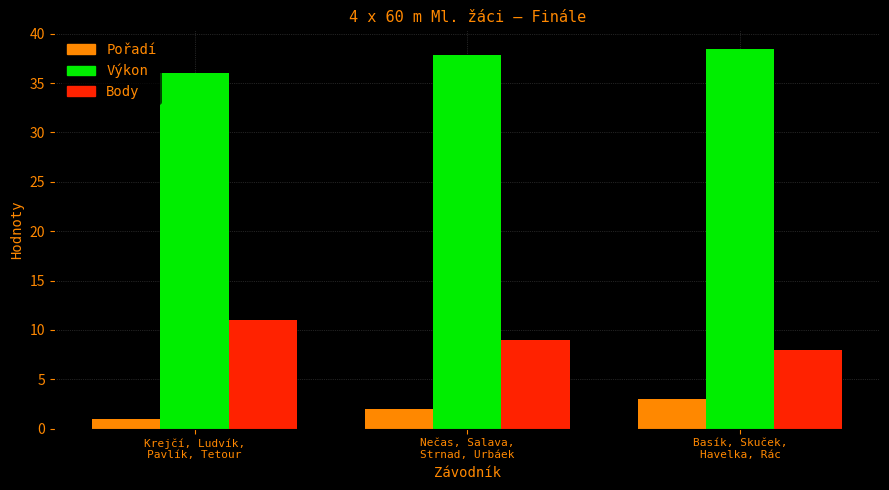

Does the chart contain stacked bars?

No